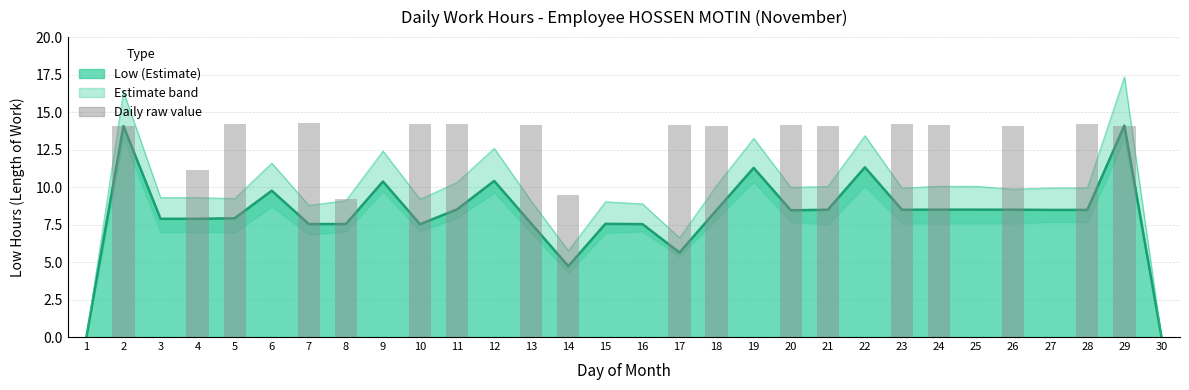

What is the sum of all values?

242.0